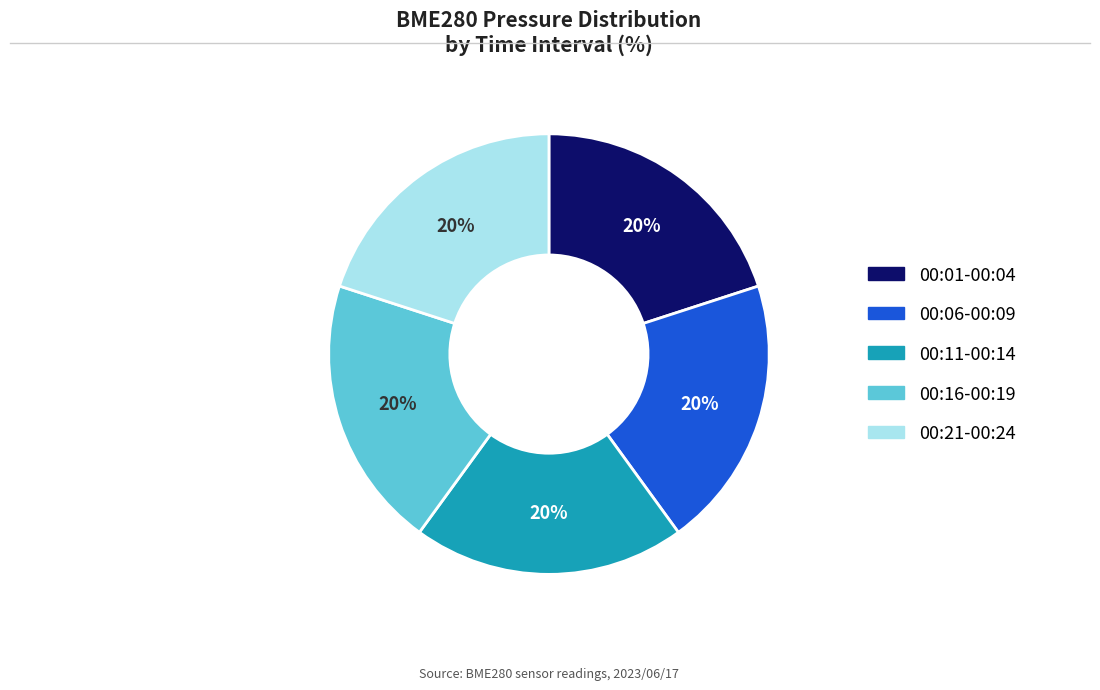

To the nearest percent, what is the average slice percentage?

20%